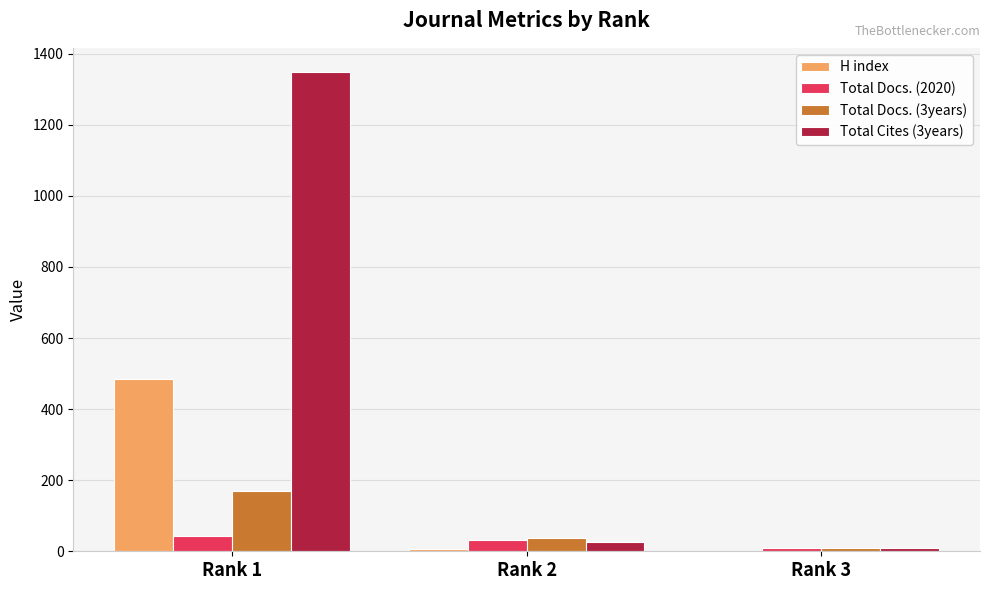

Where is H index nearest to the value 243?

Rank 2